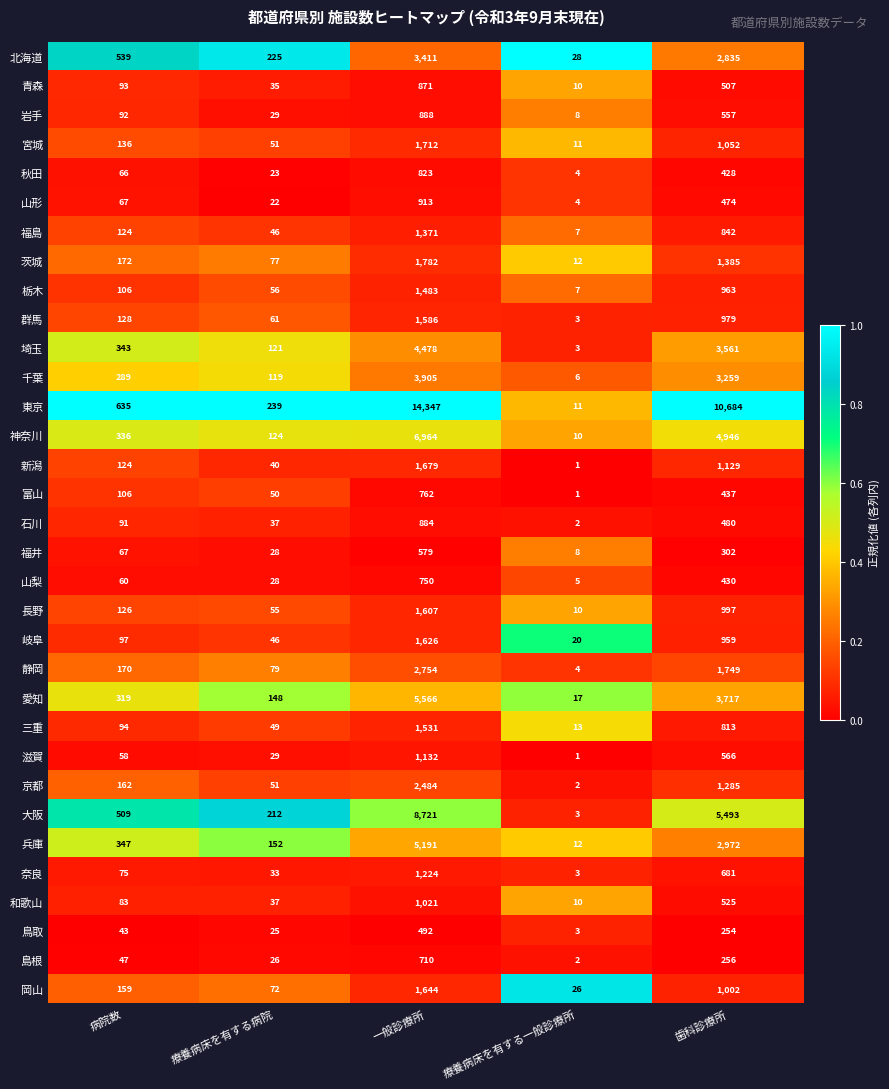

At which label is 岡山 closest to 835?

歯科診療所